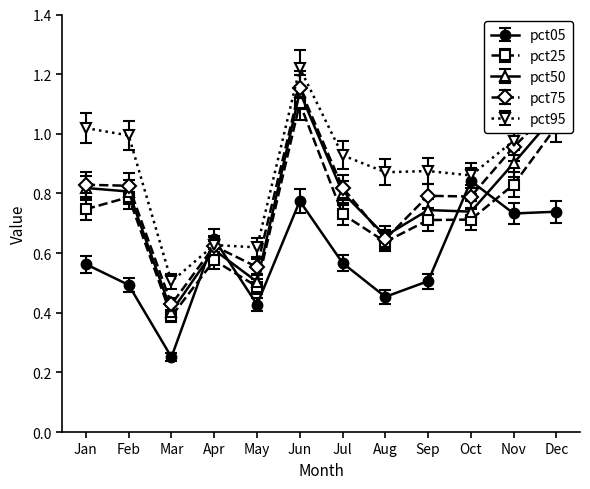

In pct75, how many points are higher than both neighbors (excluding endpoints)?

3